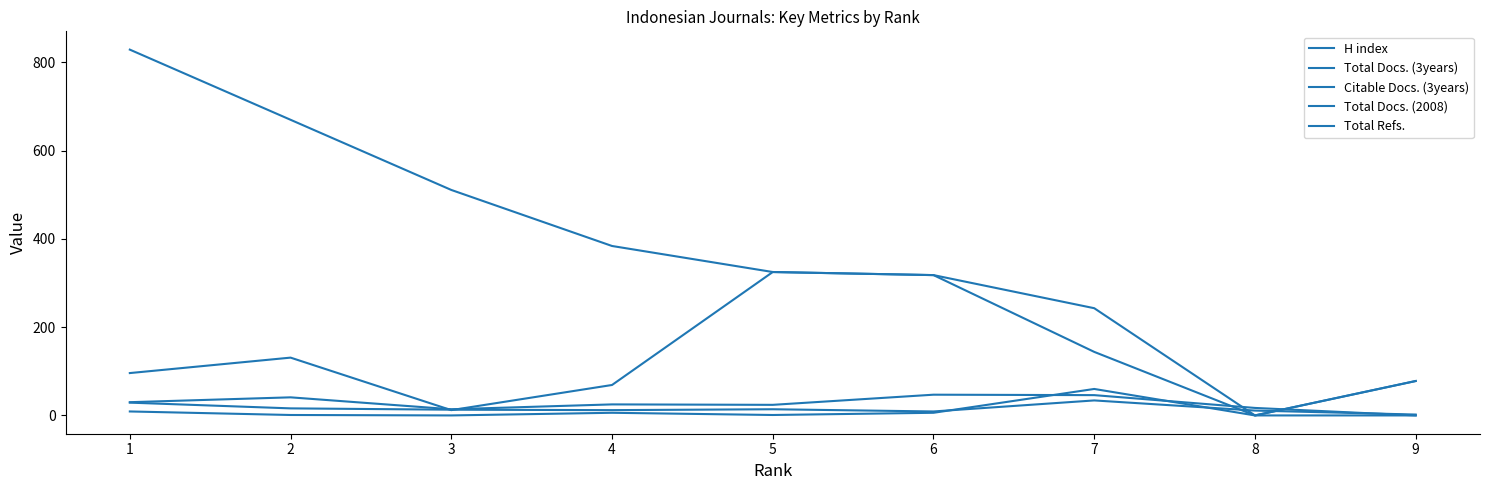

In Citable Docs. (3years), how many points are higher than both neighbors (excluding endpoints)?

2